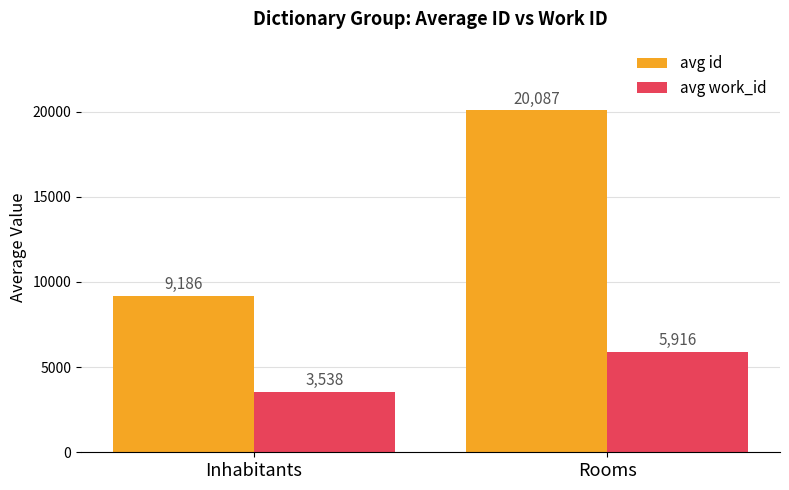

What is the value of the avg work_id bar at the 1st from the left?

3537.8